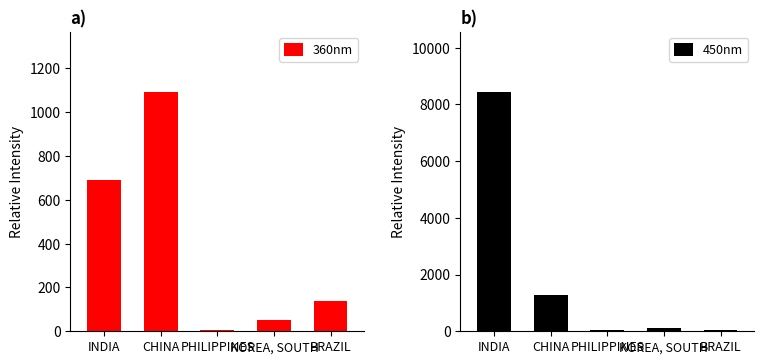

Reading left to right, list all the values displayed in this chart.

360nm: INDIA=691	CHINA=1093	PHILIPPINES=5	KOREA, SOUTH=53	BRAZIL=140
450nm: INDIA=8443	CHINA=1266	PHILIPPINES=38	KOREA, SOUTH=131	BRAZIL=56